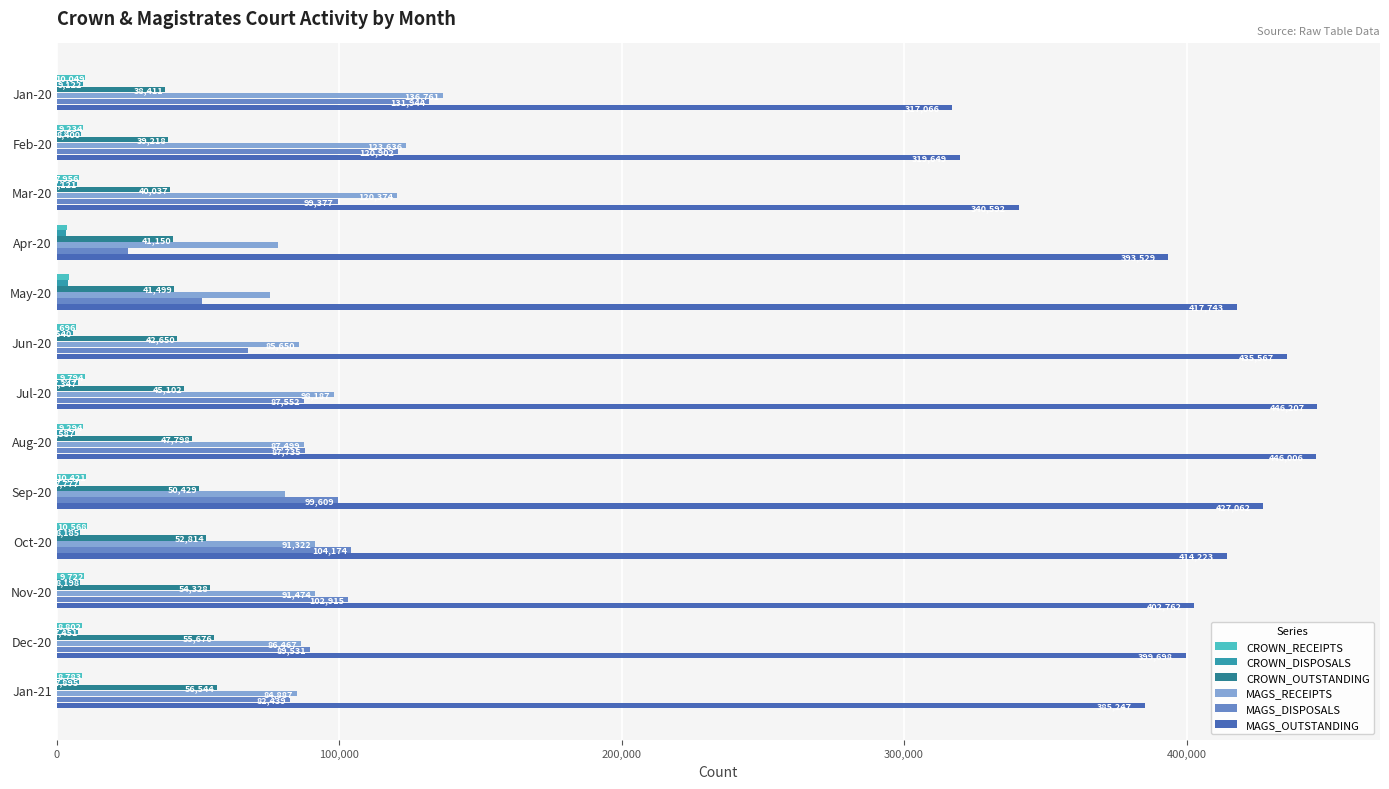

What is the spread (max minus min) of values at Feb-20?

311249